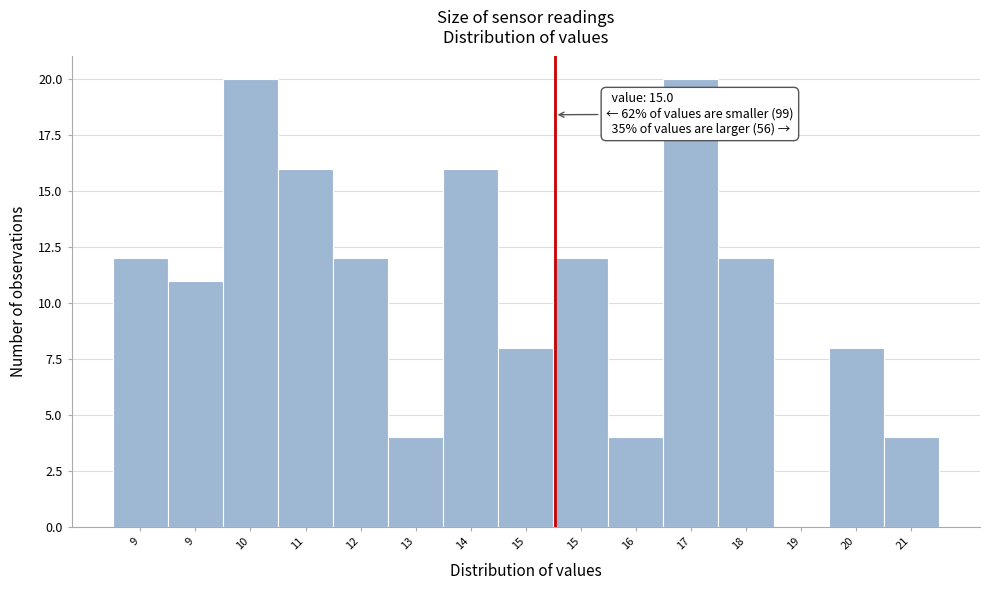

How many values are above zero?

14